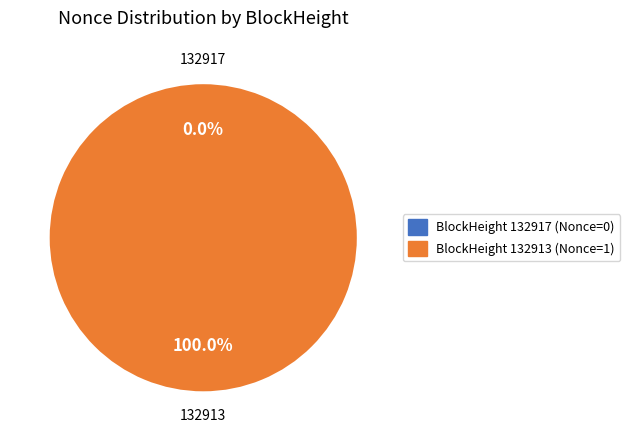

Which slice is the largest?

132913